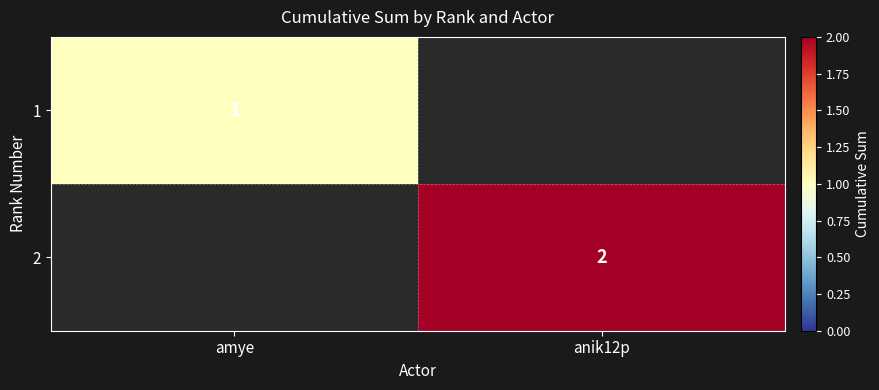

The value of 1 at amye is 0. True or false?

False